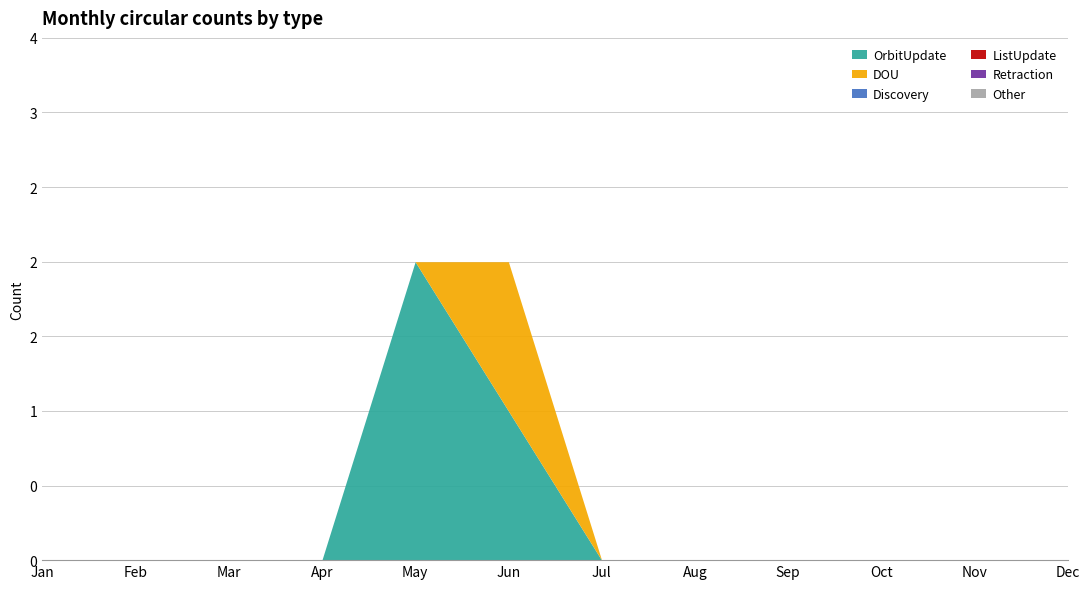

What is the greatest value displayed?

2